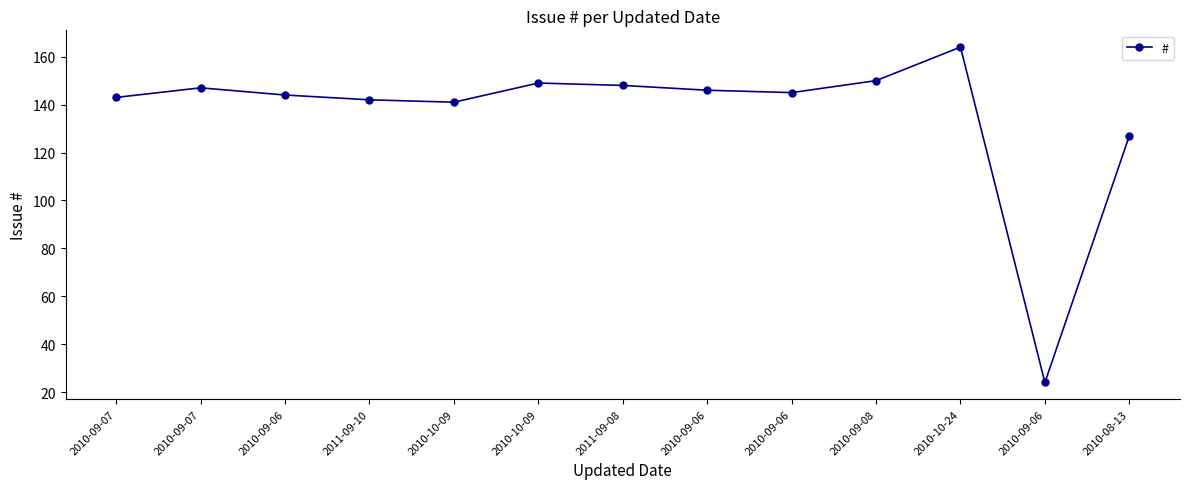

Is this an area chart (filled region under the line)?

No